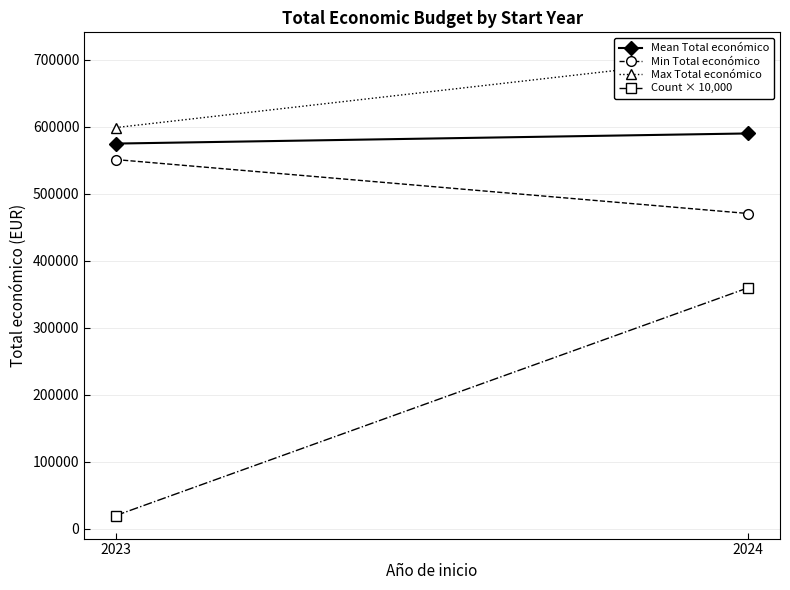

At which category does the chart reach its minimum across all series?

2023